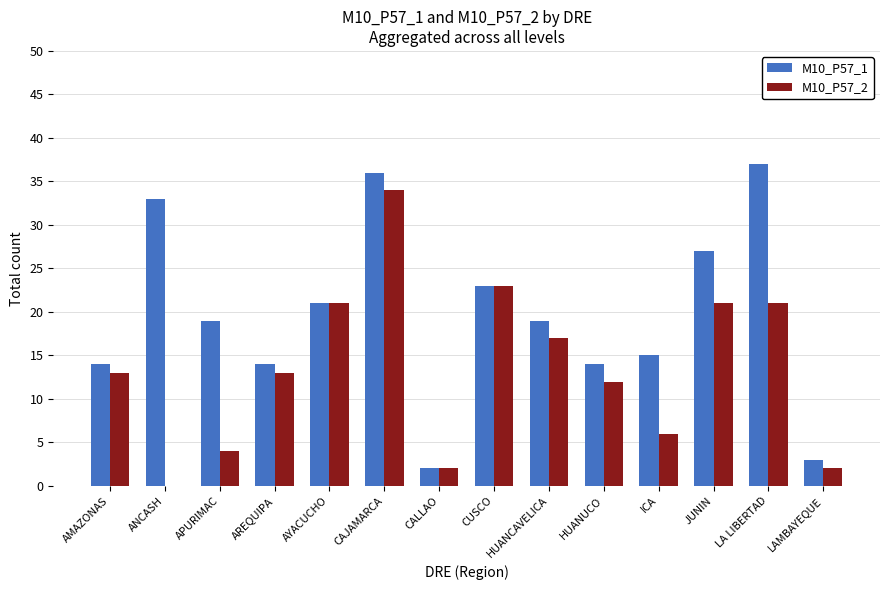

What is the greatest value displayed?

37